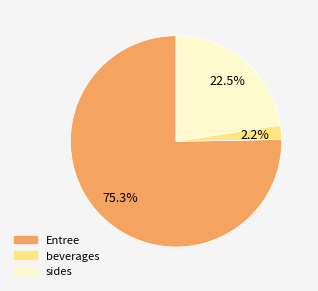

Does any single category account for the majority?

Yes